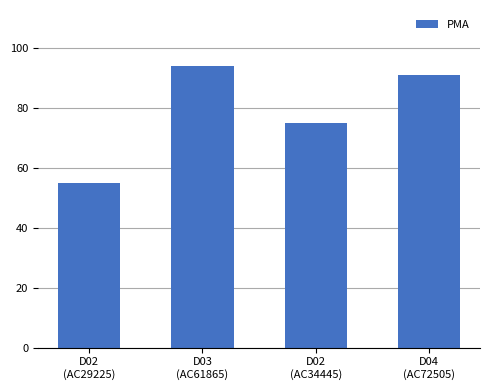

Which has a higher value, D02
(AC29225) or D02
(AC34445)?

D02
(AC34445)